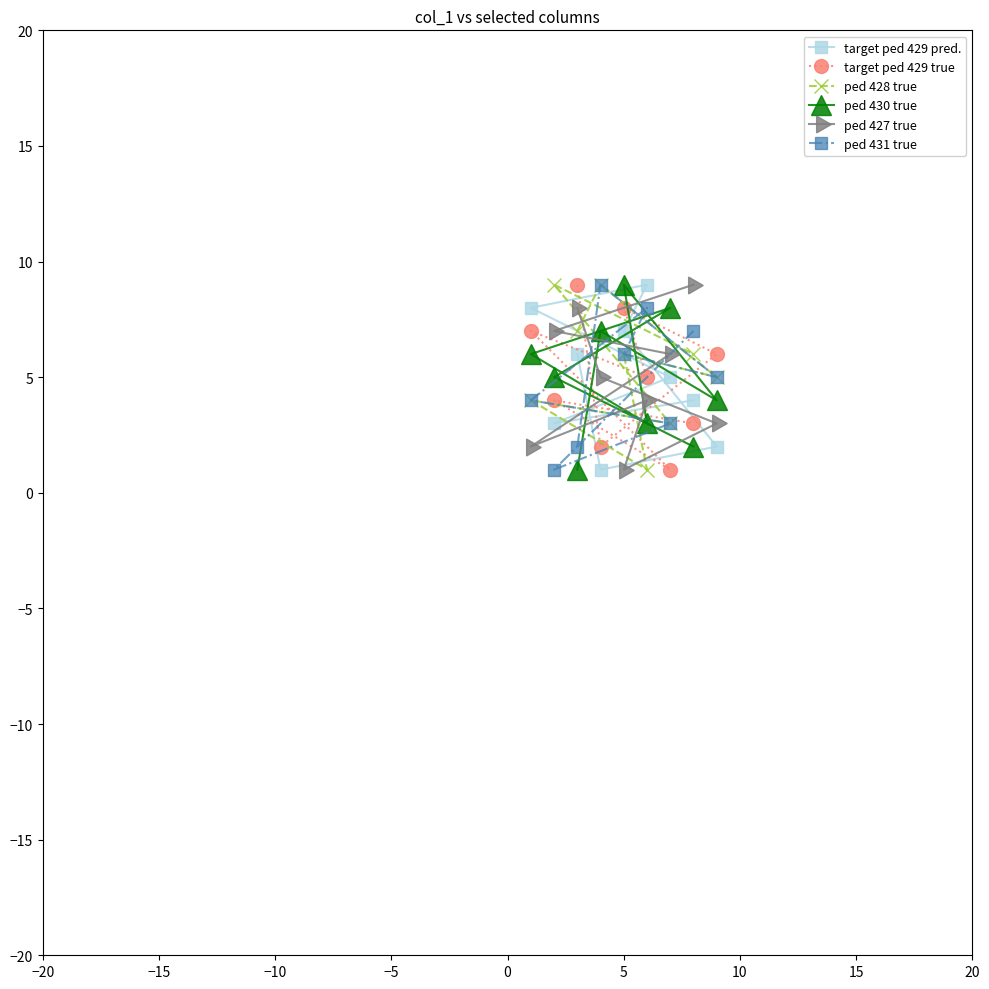

What is the maximum value for target ped 429 pred.?

9